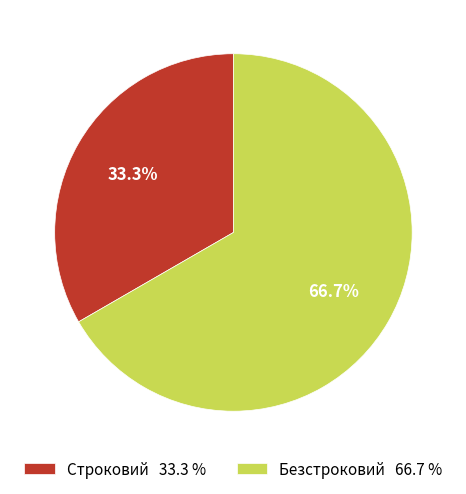

What portion of the pie excludes Строковий?

66.7%